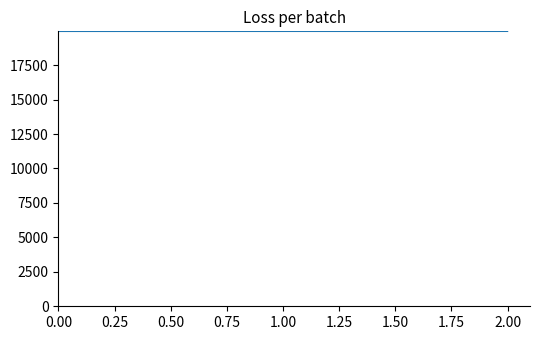

What is the sum of the values at 0.00 and 2.00?

39908